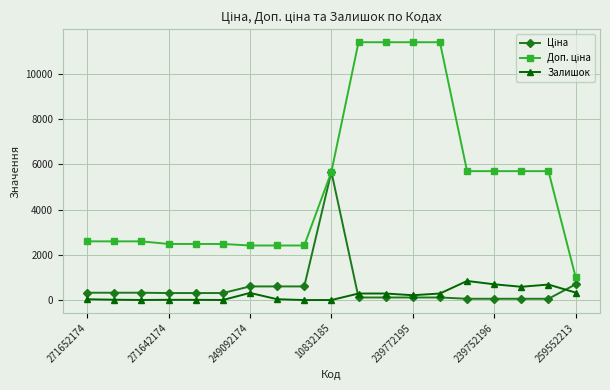

What is the value of the Залишок point at the 16th from the left?

698.0